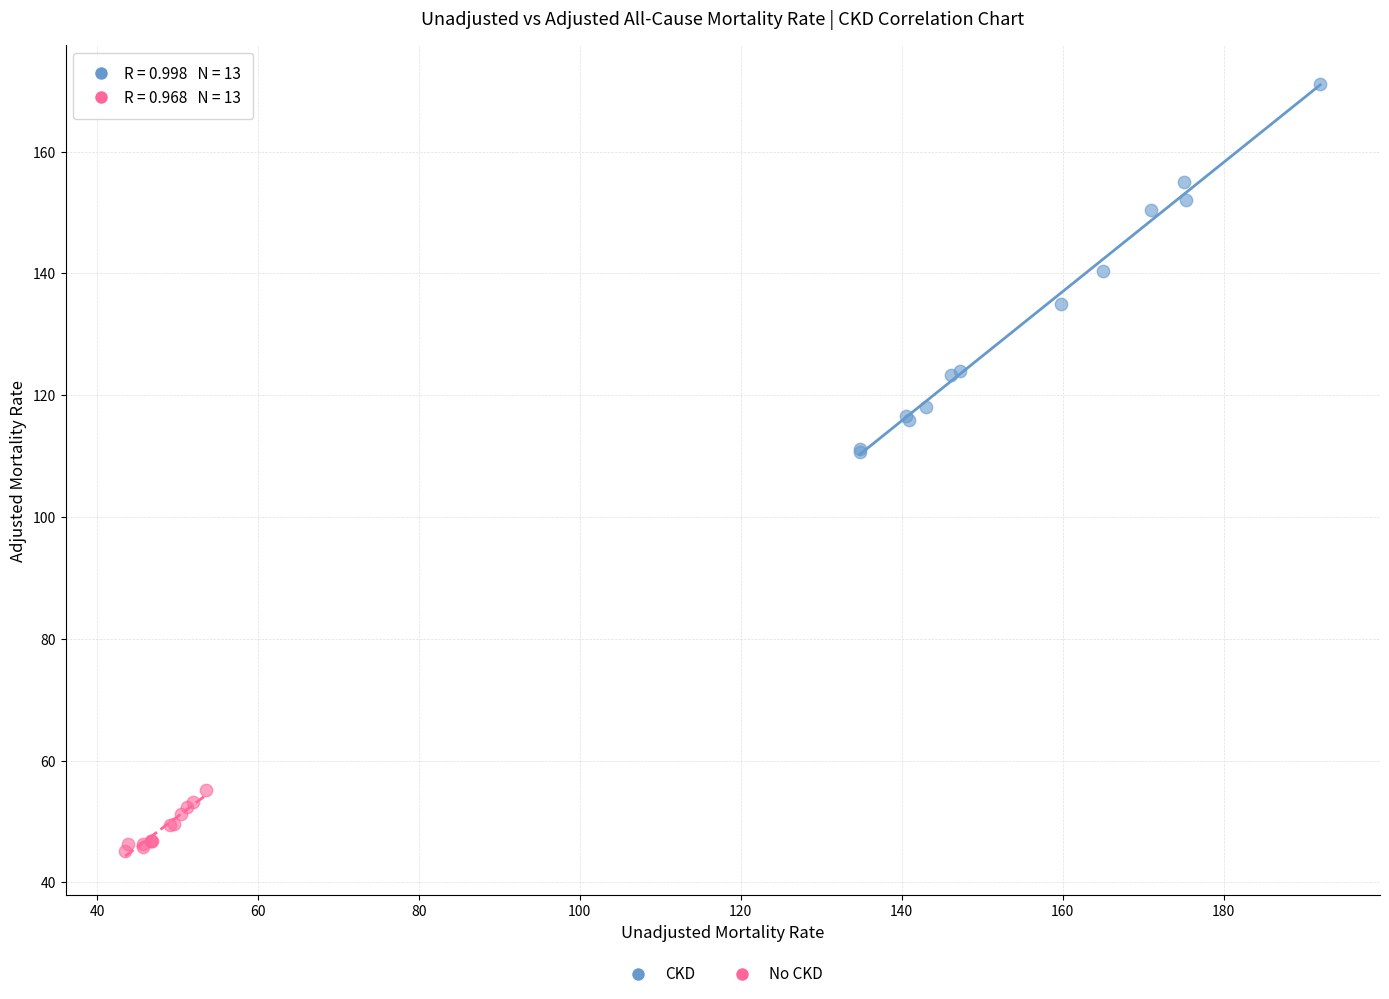

Which series reaches the maximum Y coordinate?

CKD